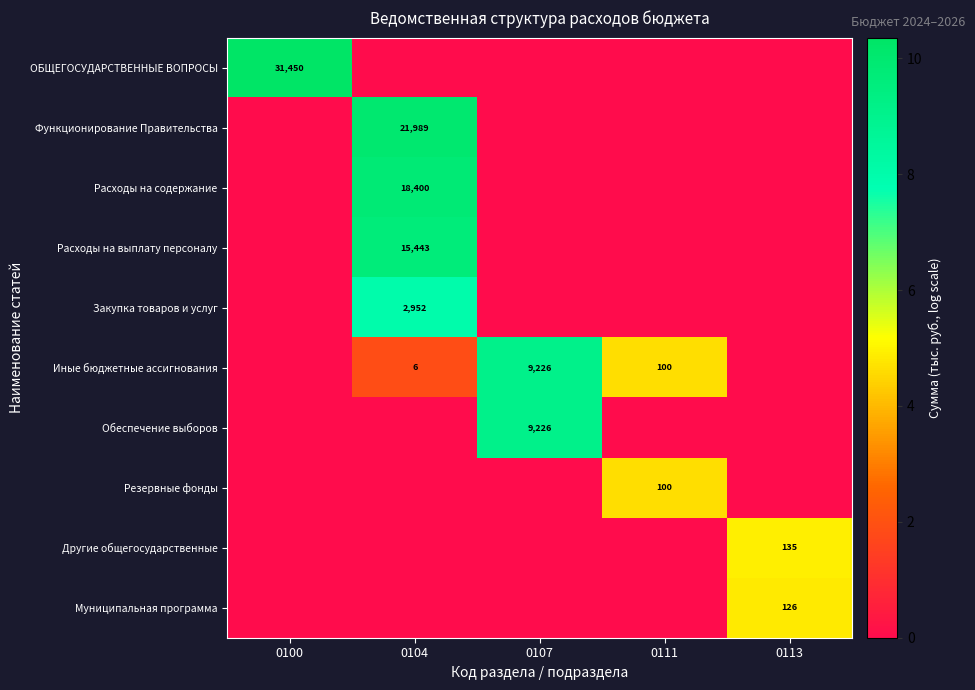

The Иные бюджетные ассигнования series shows 31 at 0111. True or false?

False